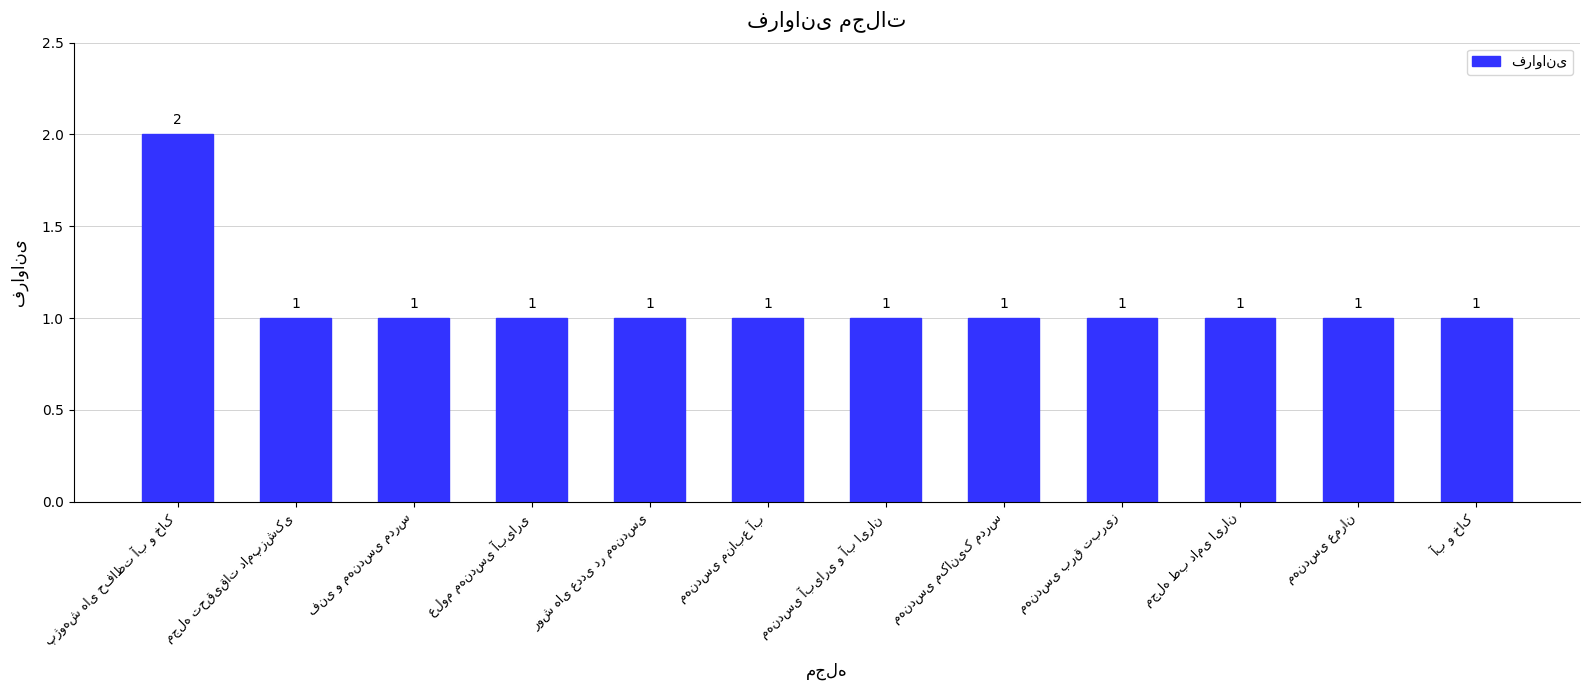

Count the values in the range 1 to 2.

12